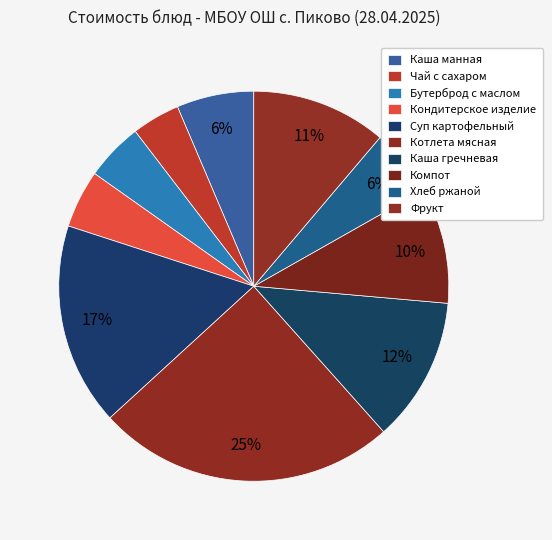

What percentage do Котлета мясная and Каша манная together represent?

31.2%